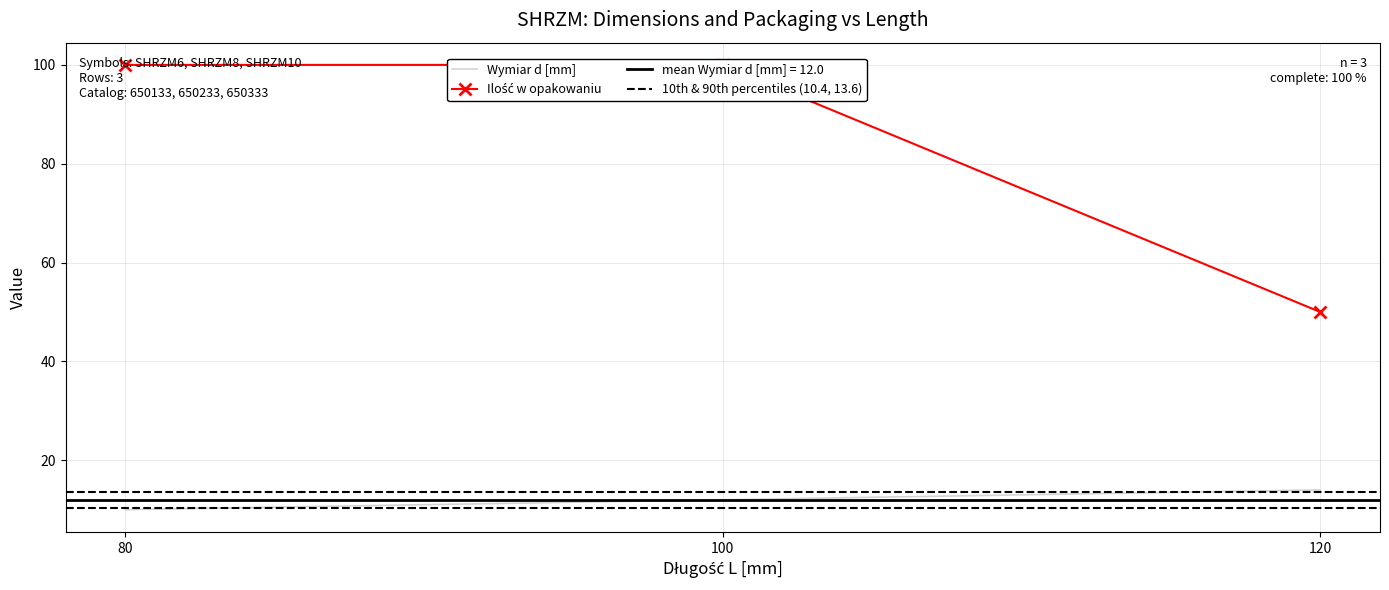

At which label does Wymiar d [mm] first exceed 12?

120